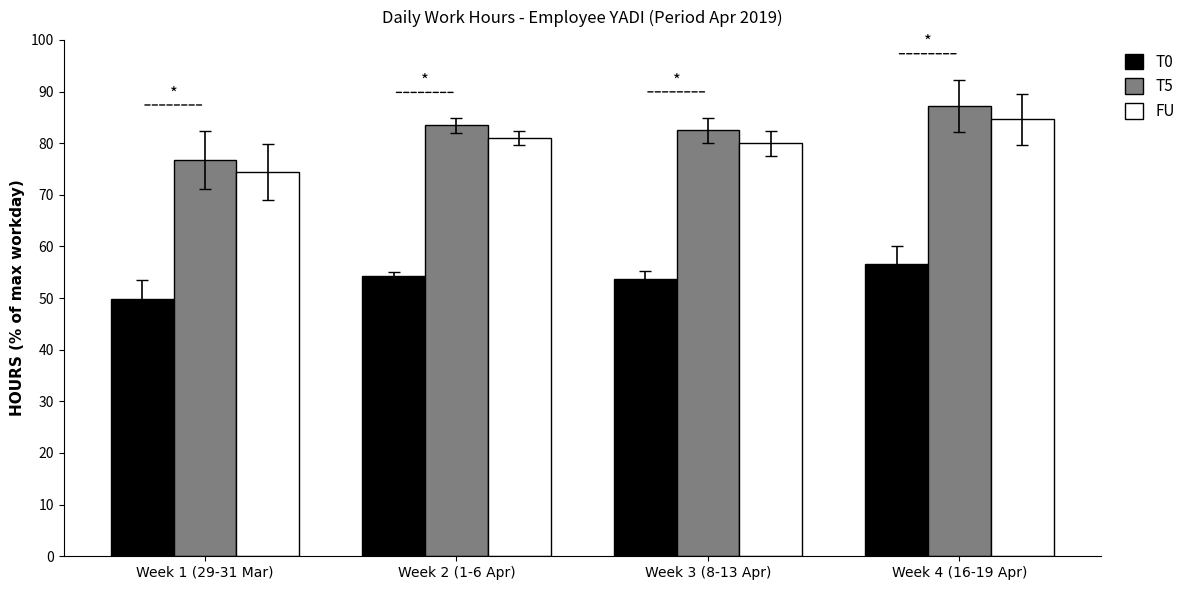

What is the average value of the T5 series?

82.5